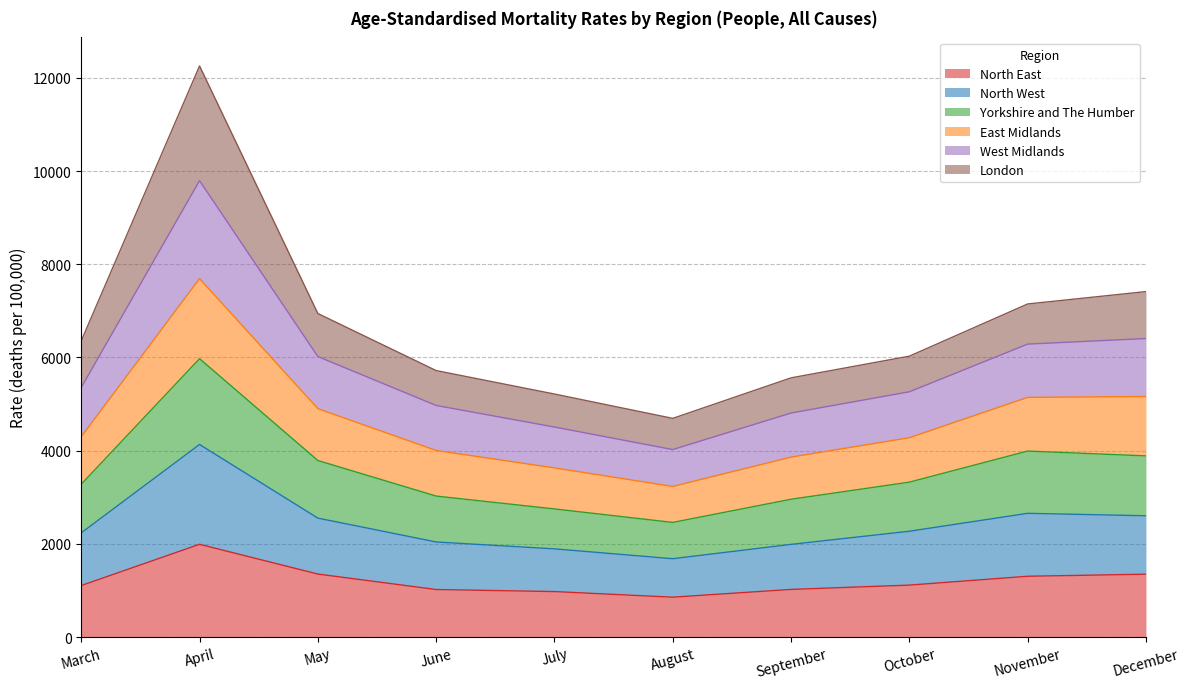

Is it true that Yorkshire and The Humber equals 6948.0 at November?

False